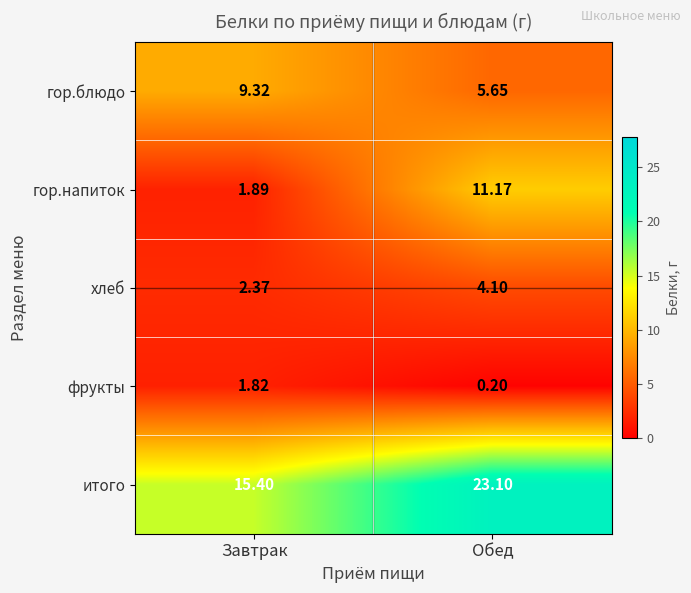

Where is итого nearest to the value 19?

Завтрак